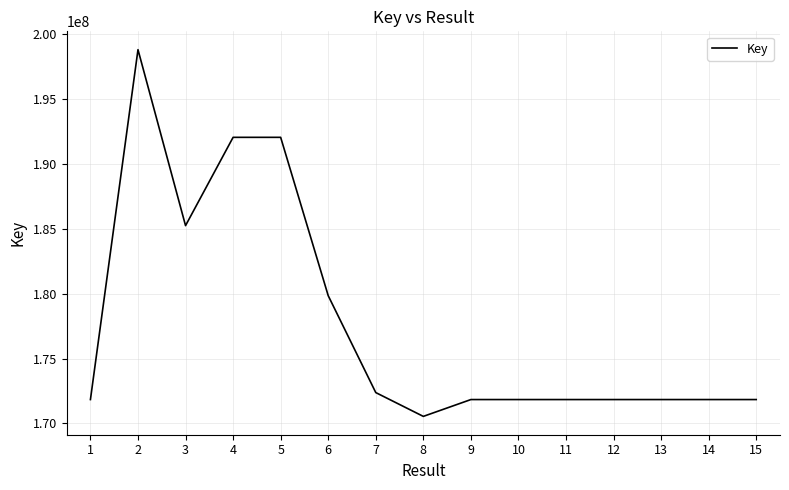

Read the value at 7, to the nearest 10.

172372640